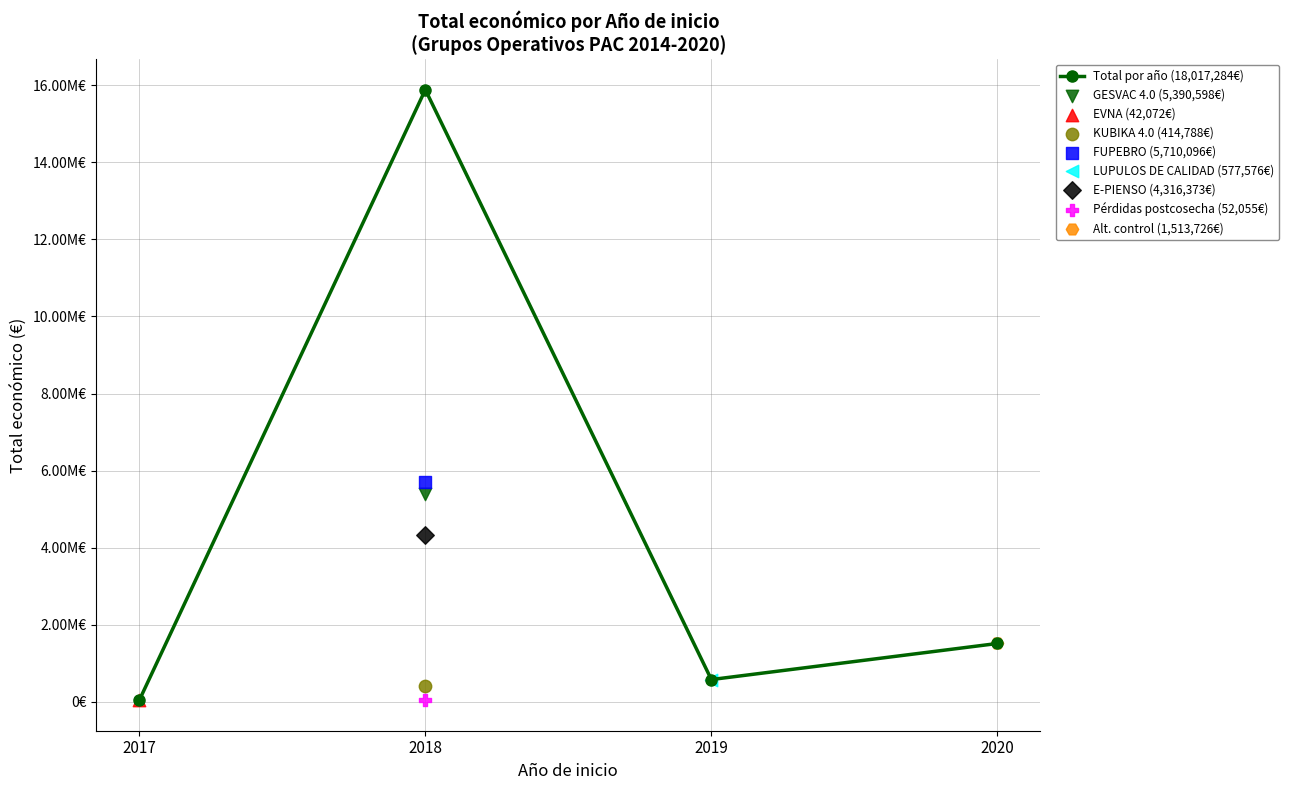

Which has a higher value, 2019 or 2020?

2020